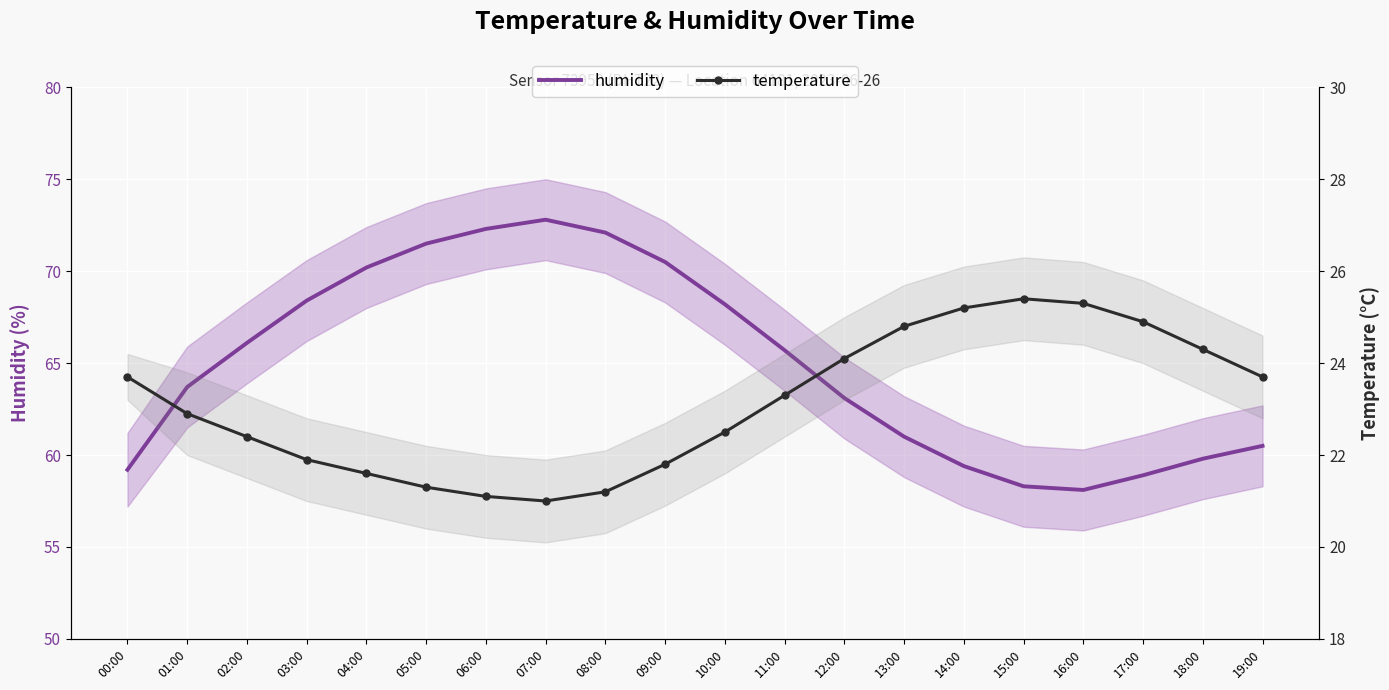

What is the difference between the maximum and minimum values in the temperature series?

4.4